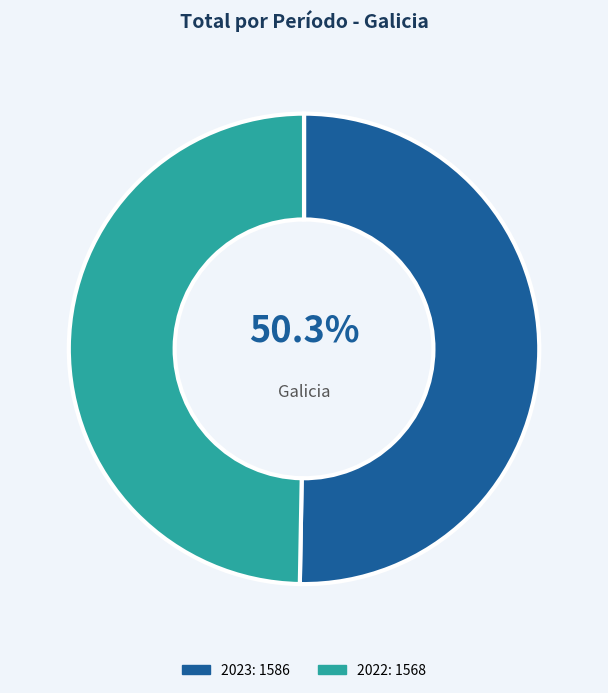

Is there a majority slice in this chart?

Yes